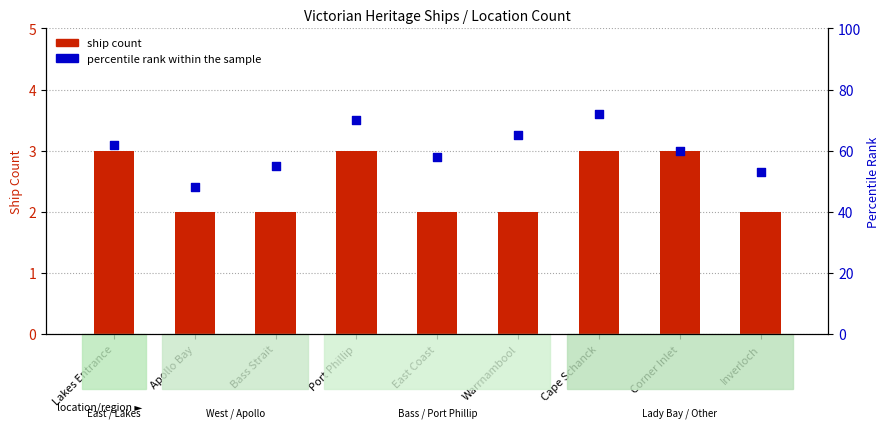

Which series contains the highest Y value?

percentile rank within the sample